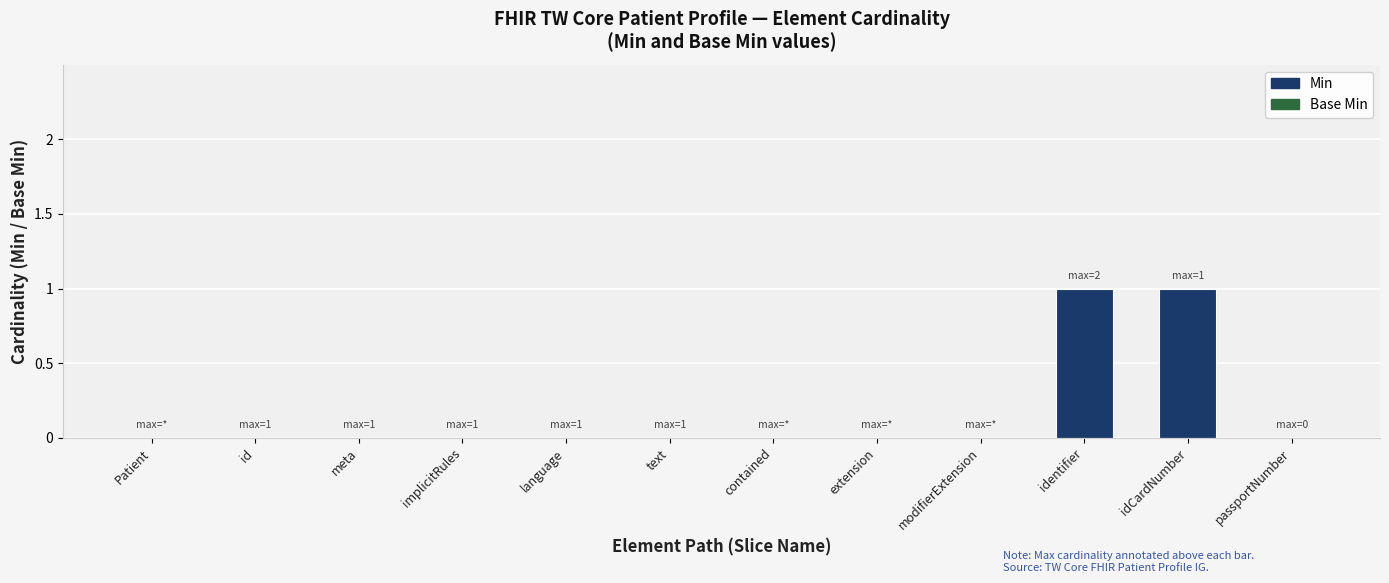

What is the change in value from language to identifier?

+1